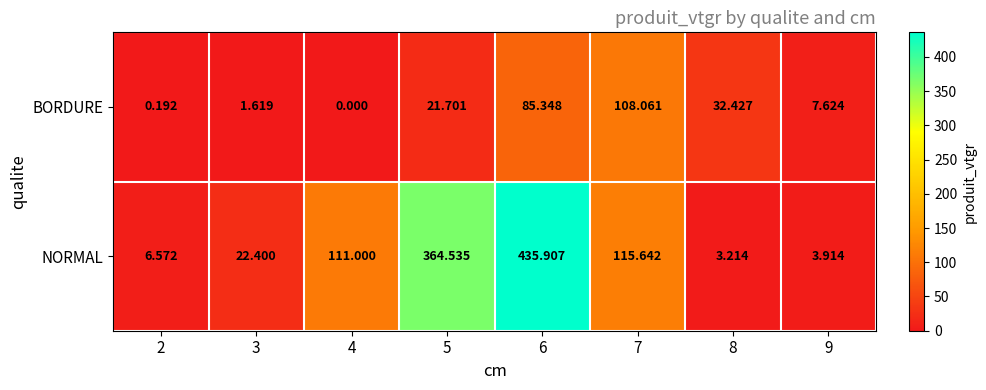

Between 3 and 8, which series saw the biggest shift?

BORDURE